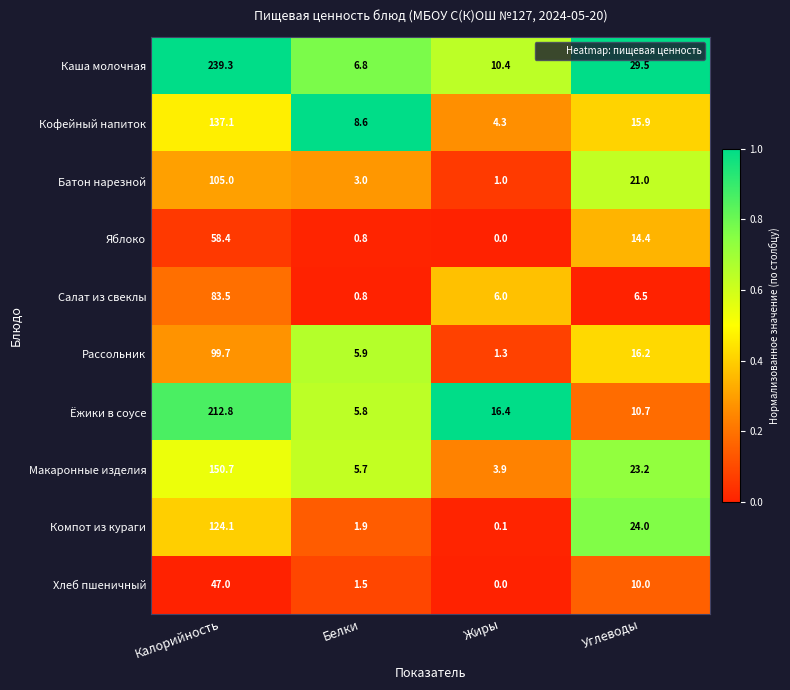

List the series in order of their peak value, highest first.

Каша молочная, Ёжики в соусе, Макаронные изделия, Кофейный напиток, Компот из кураги, Батон нарезной, Рассольник, Салат из свеклы, Яблоко, Хлеб пшеничный